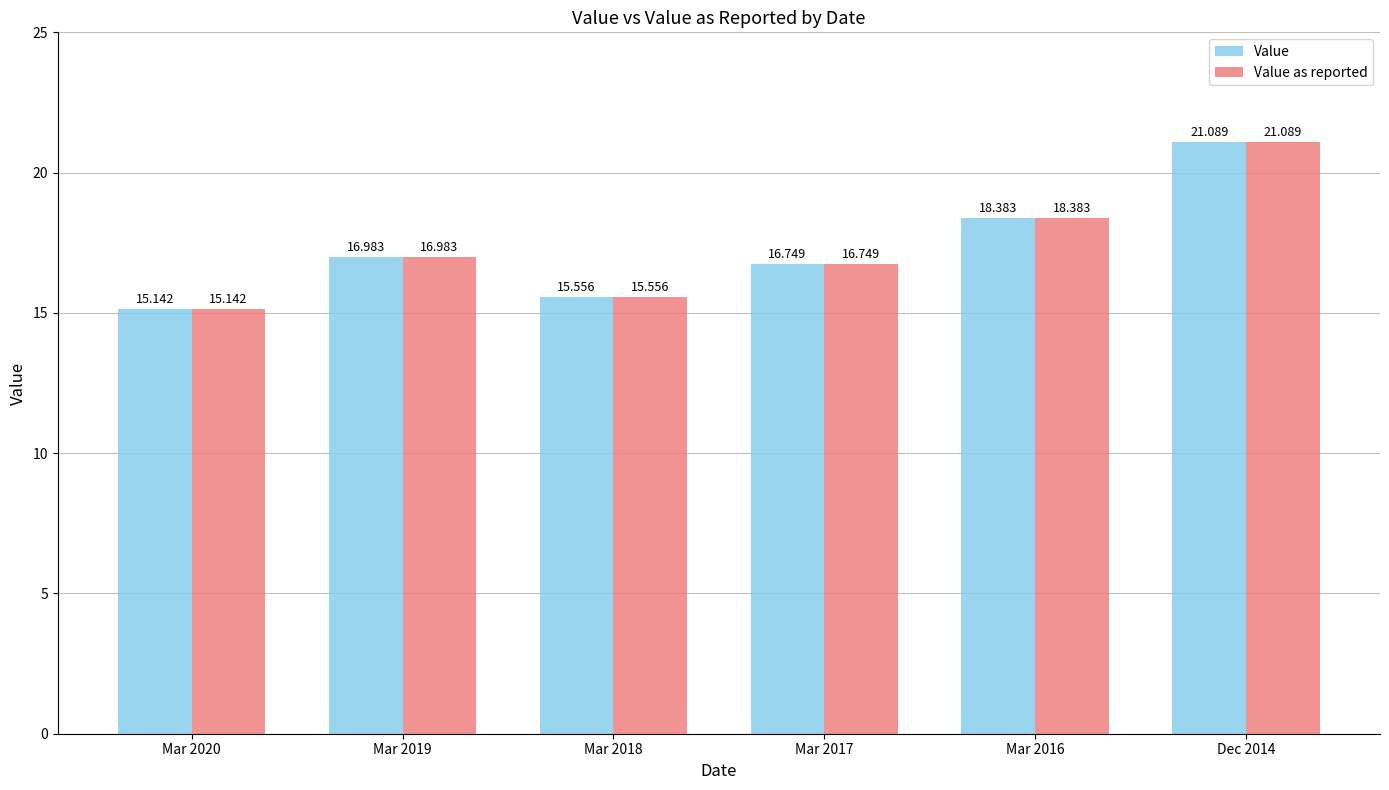

True or false: Value has a value of 16.7 at Mar 2017.

True